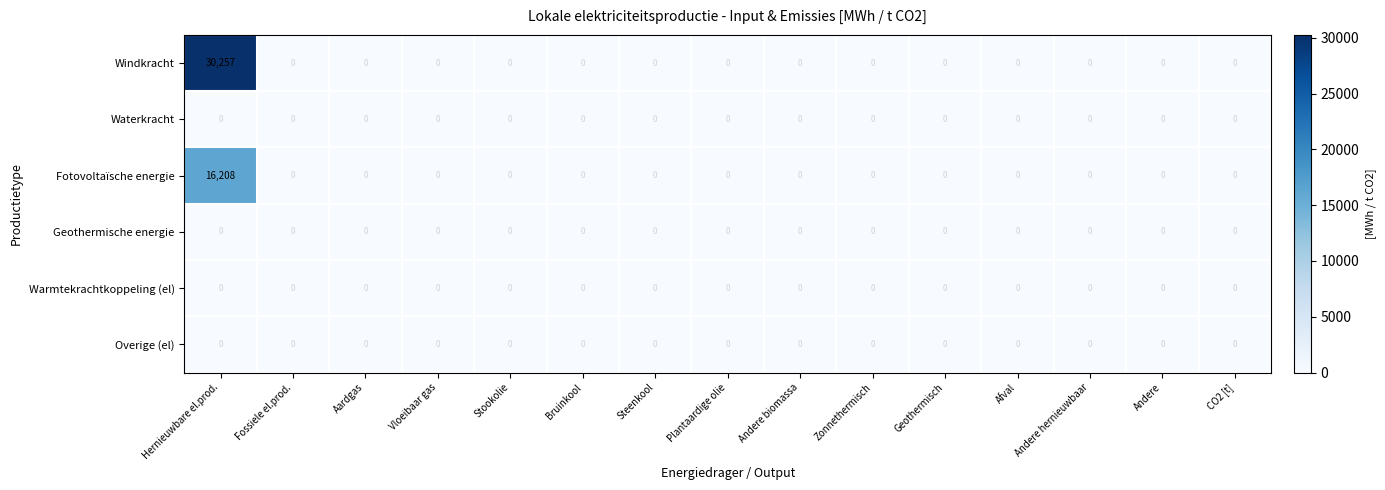

True or false: Windkracht has a value of 0 at Plantaardige olie.

True